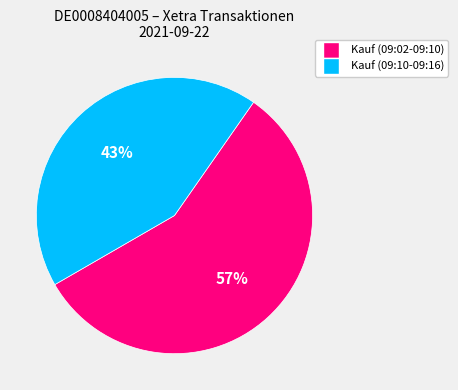

Count the number of slices in the pie.

2